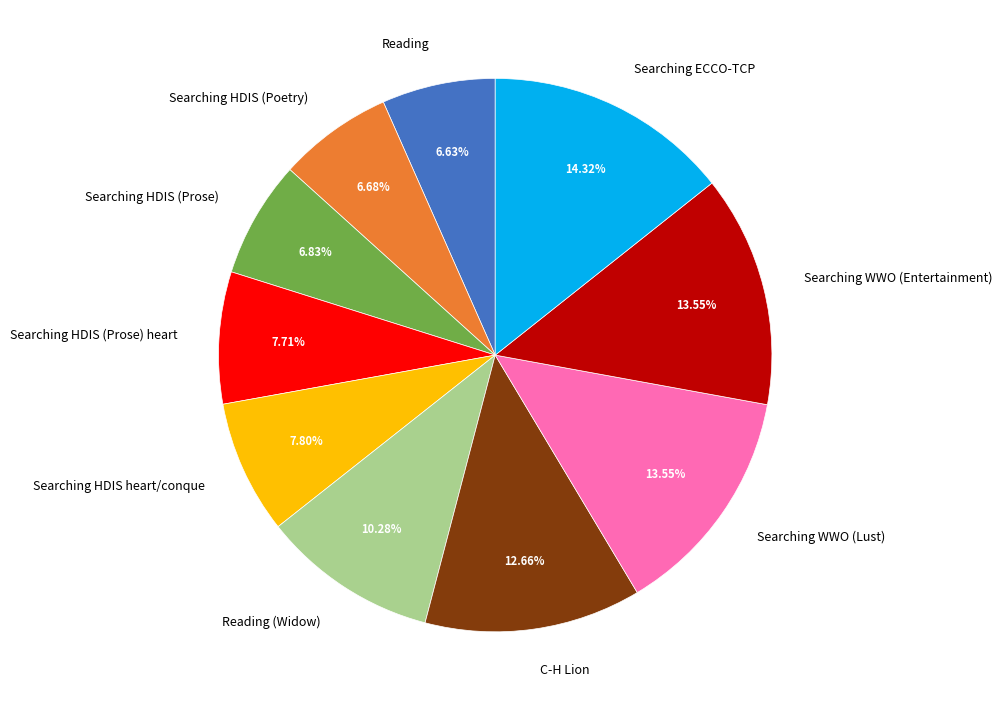

What percentage is NOT represented by C-H Lion?

87.3%